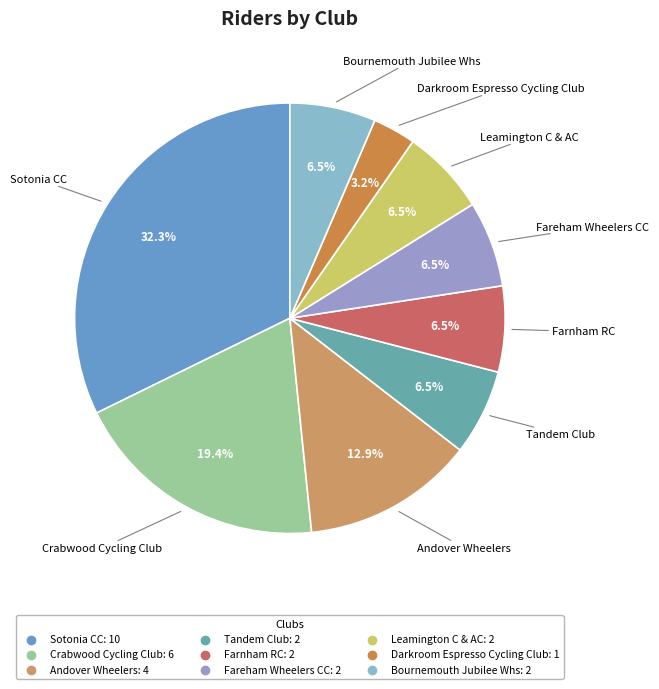

Which slice is the largest?

Sotonia CC